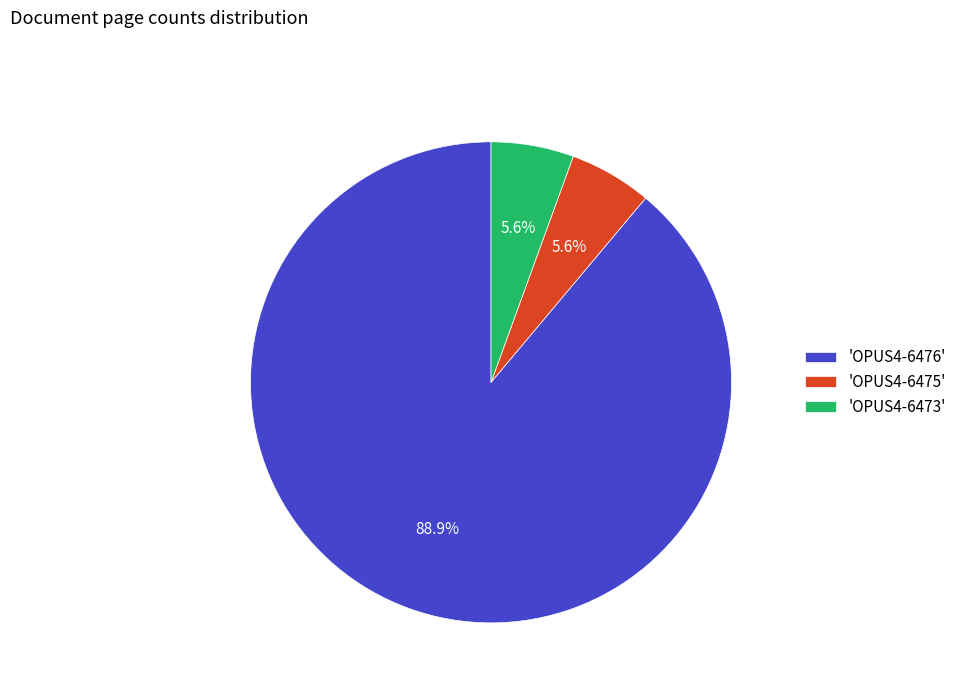

Combined, what portion of the pie is 'OPUS4-6476' and 'OPUS4-6473'?

94.4%